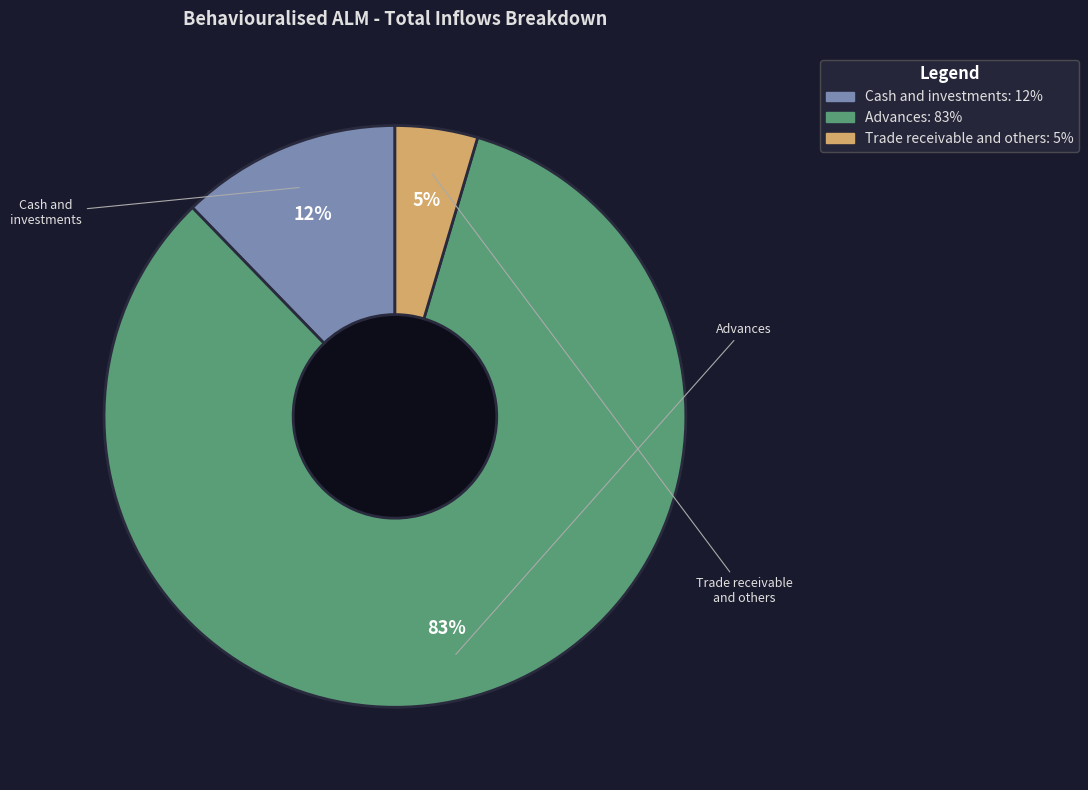

The Cash and investments slice represents 12% of the pie. True or false?

True